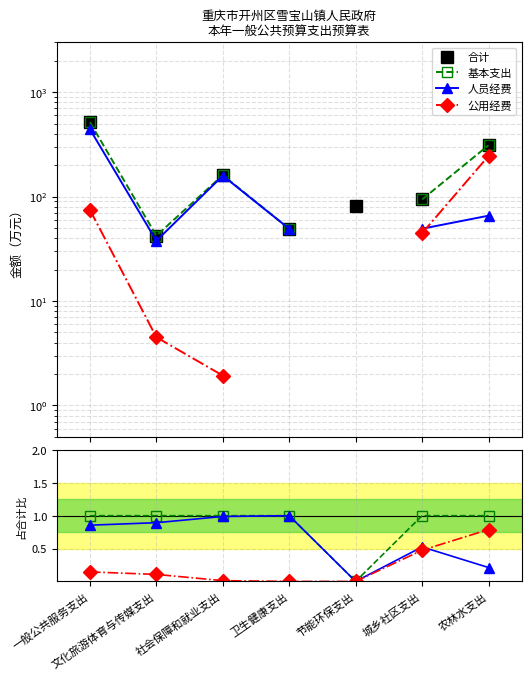

Which series has the largest total across all categories?

合计